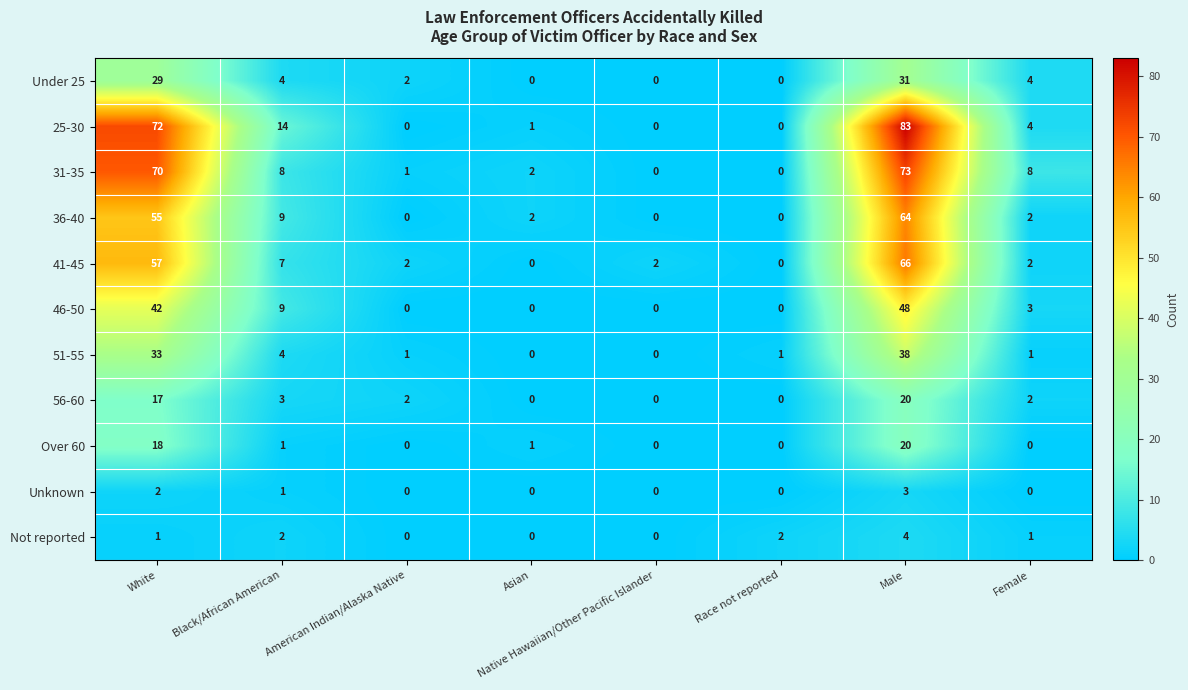

Count the number of data series in this chart.

11